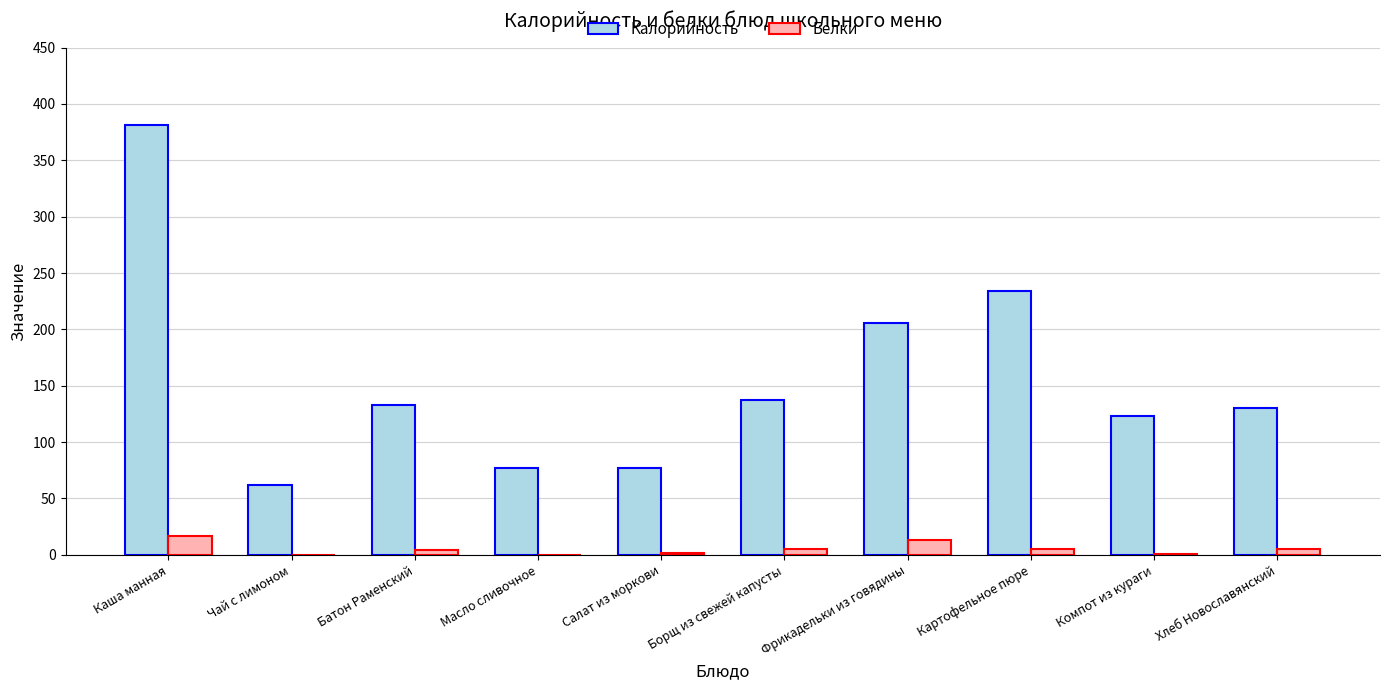

What is the sum of all Белки values?

51.4